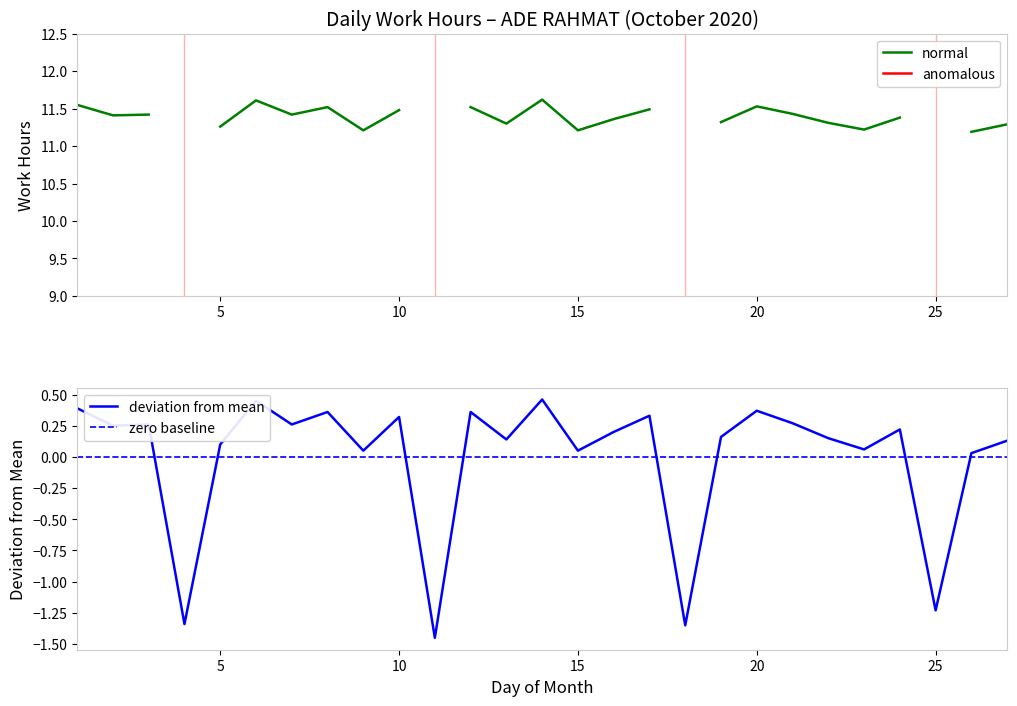

Rank the categories by value from lowest to highest.

11, 18, 4, 25, 26, 9, 15, 23, 5, 27, 13, 22, 19, 16, 24, 2, 3, 7, 21, 10, 17, 8, 12, 20, 1, 6, 14